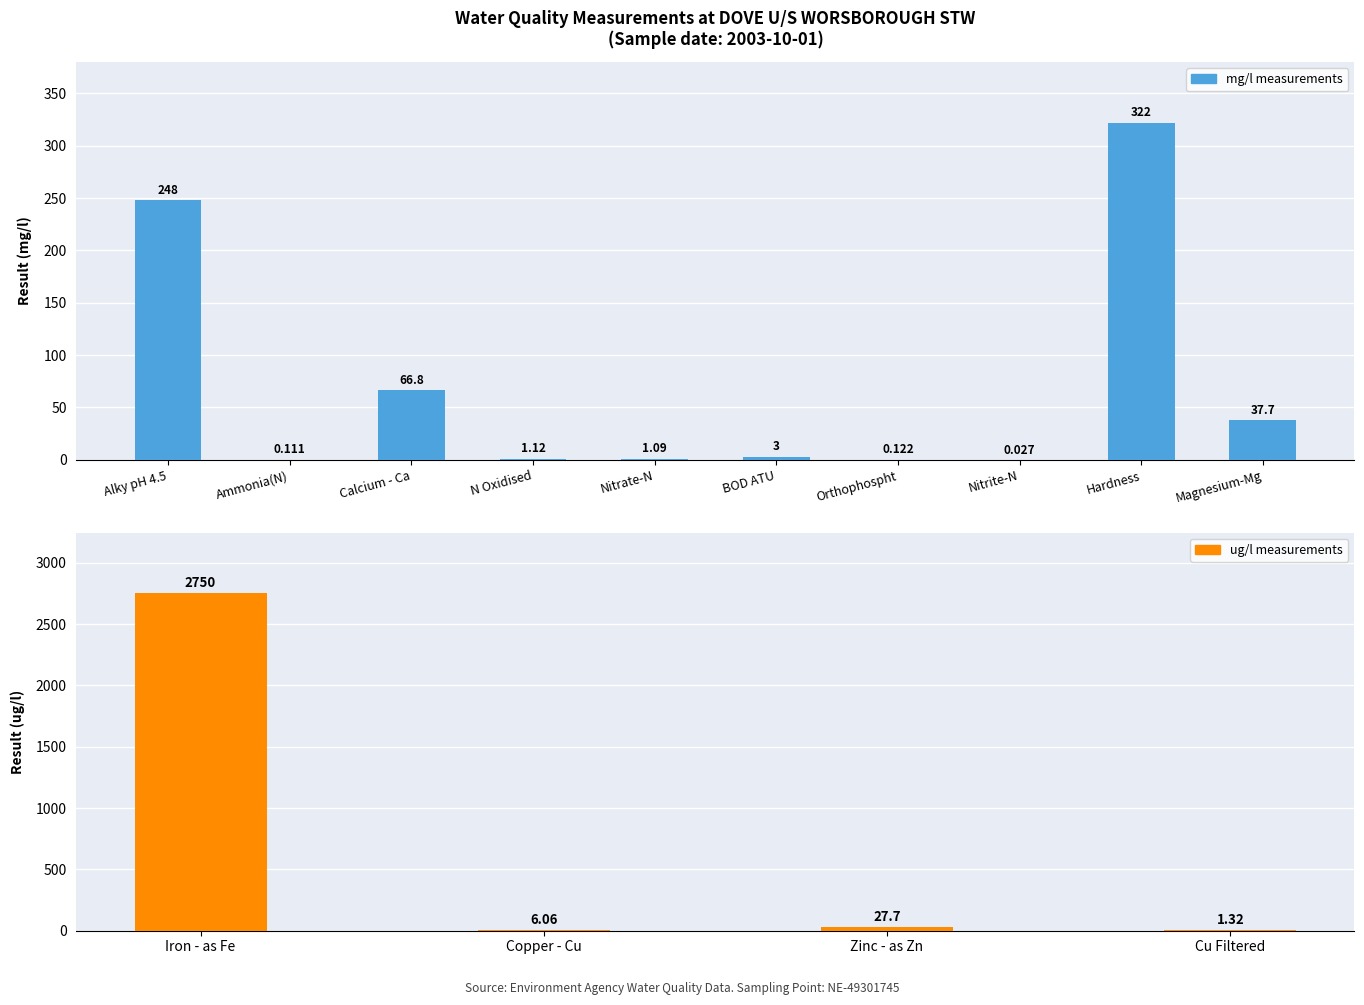

List the labels in order of value, largest first.

Iron - as Fe, Hardness, Alky pH 4.5, Calcium - Ca, Magnesium-Mg, Zinc - as Zn, Copper - Cu, BOD ATU, Cu Filtered, N Oxidised, Nitrate-N, Orthophospht, Ammonia(N), Nitrite-N